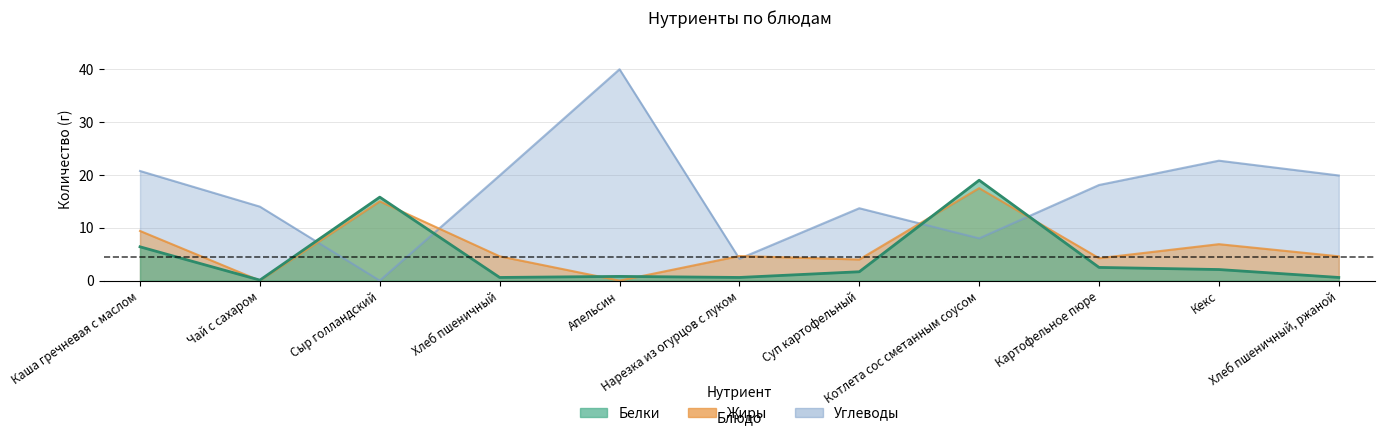

True or false: Жиры has more than 2 points higher than both neighbors.

True